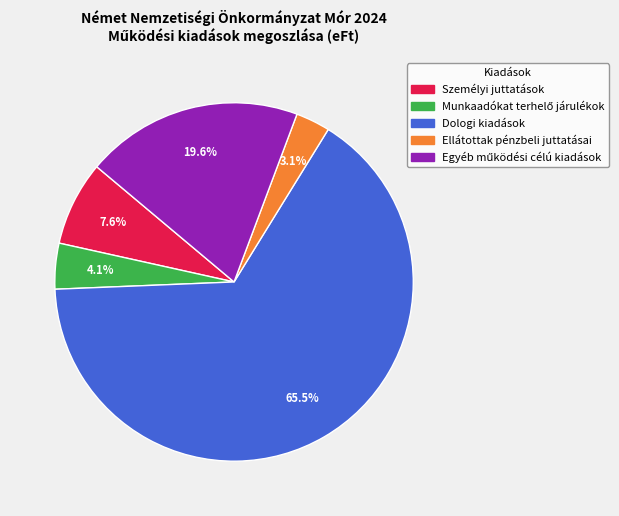

What is the largest slice in the pie chart?

Dologi kiadások